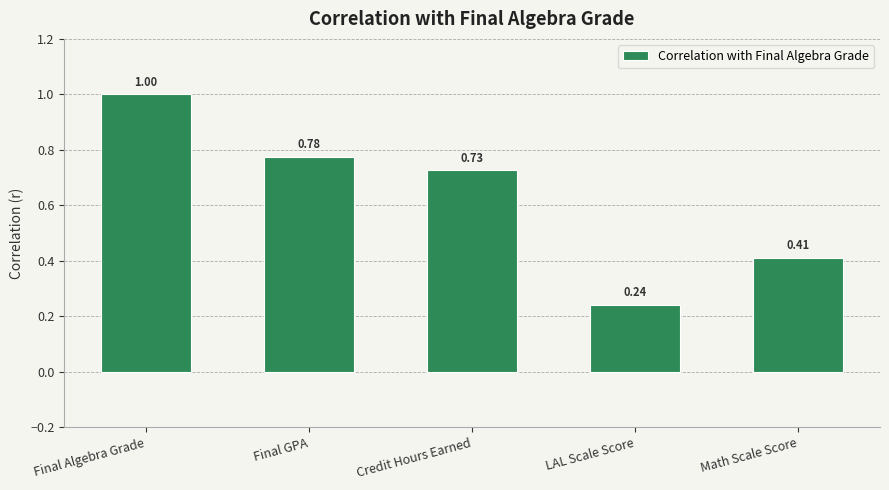

Where is the data nearest to the value 0?

LAL Scale Score